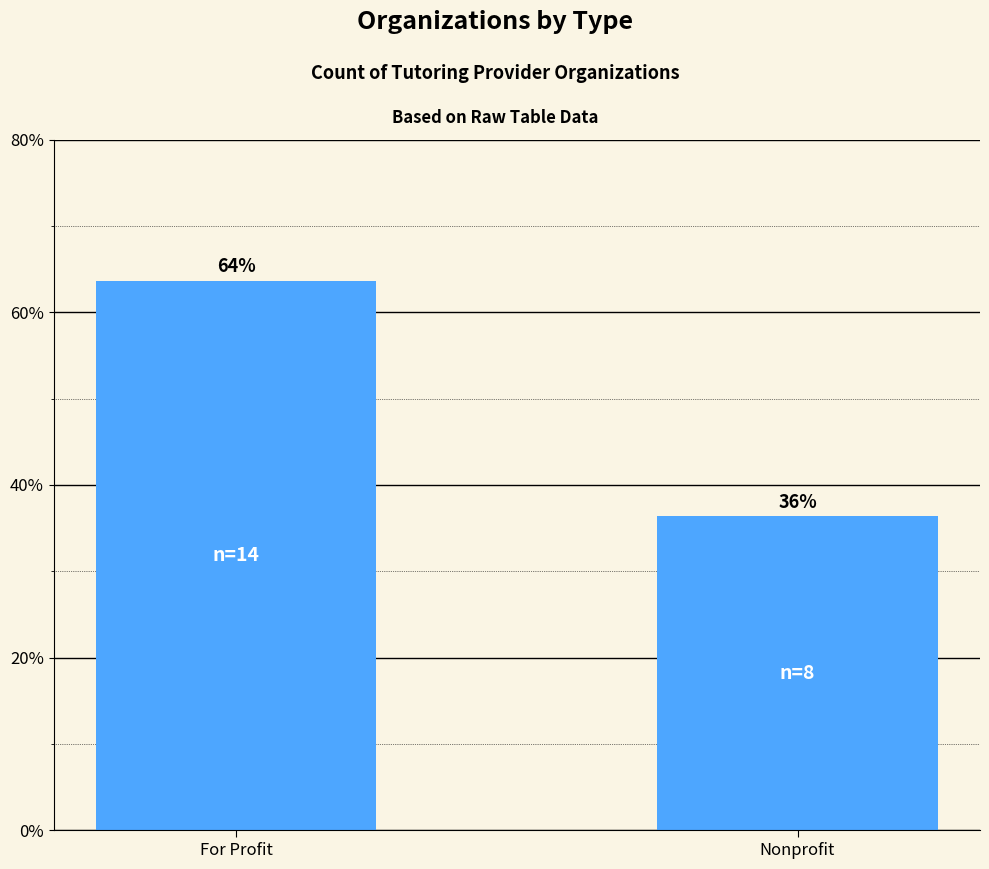

Rank the categories by value from highest to lowest.

For Profit, Nonprofit